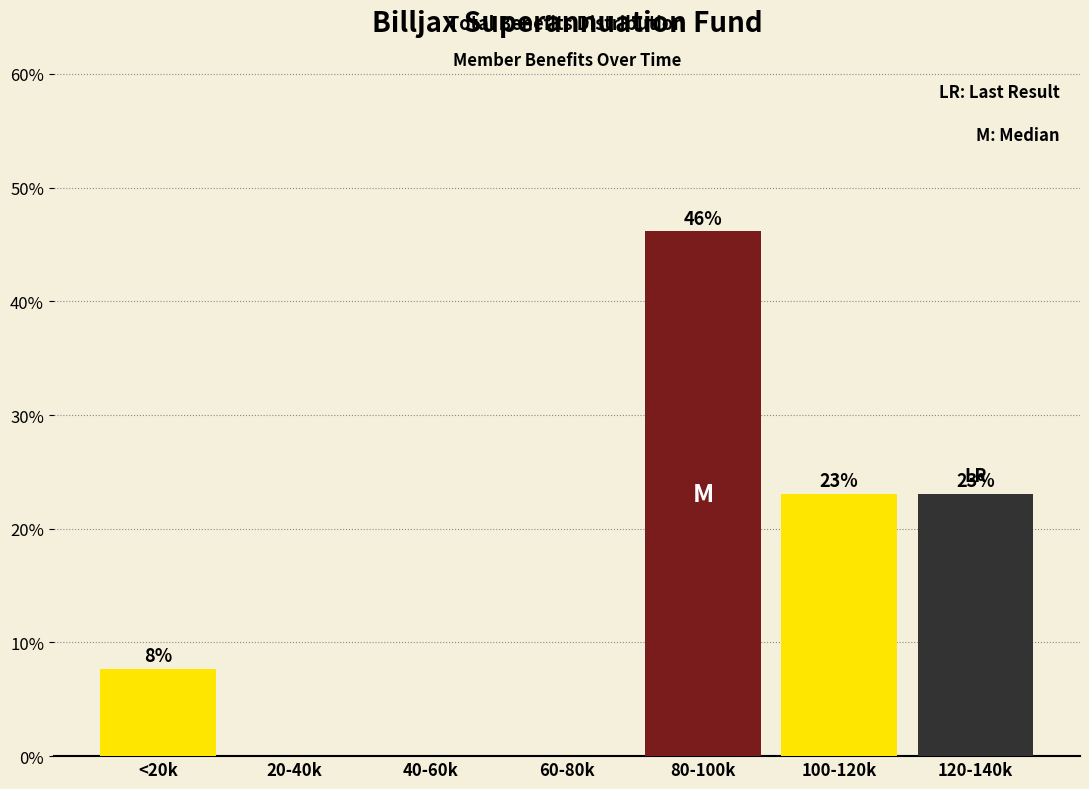

What is the maximum value shown in the chart?

46.2